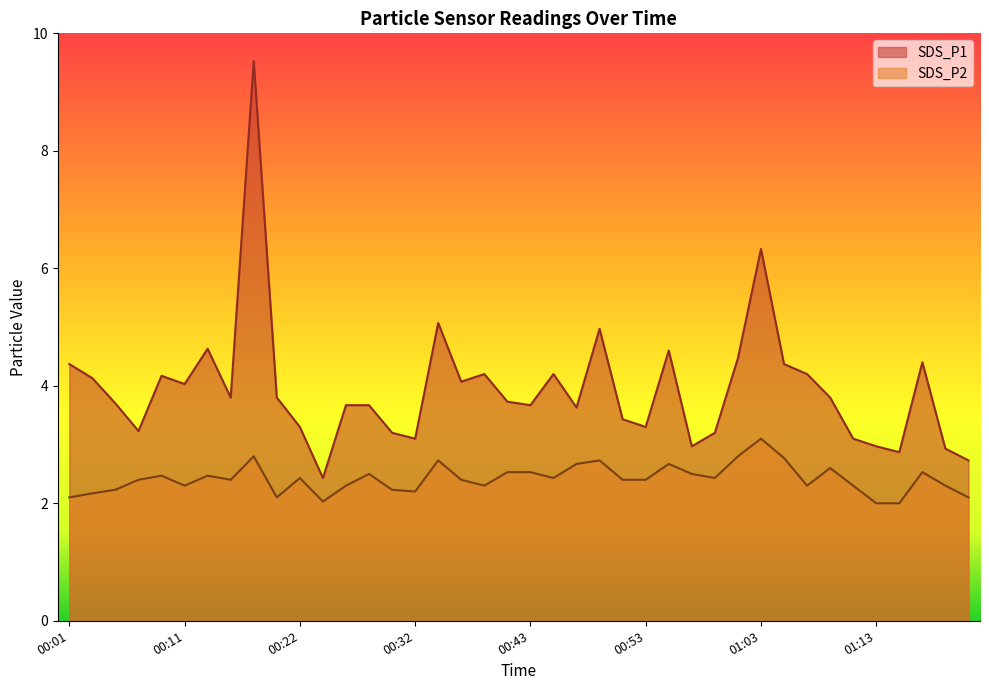

What is the spread (max minus min) of values at 01:11?

0.8